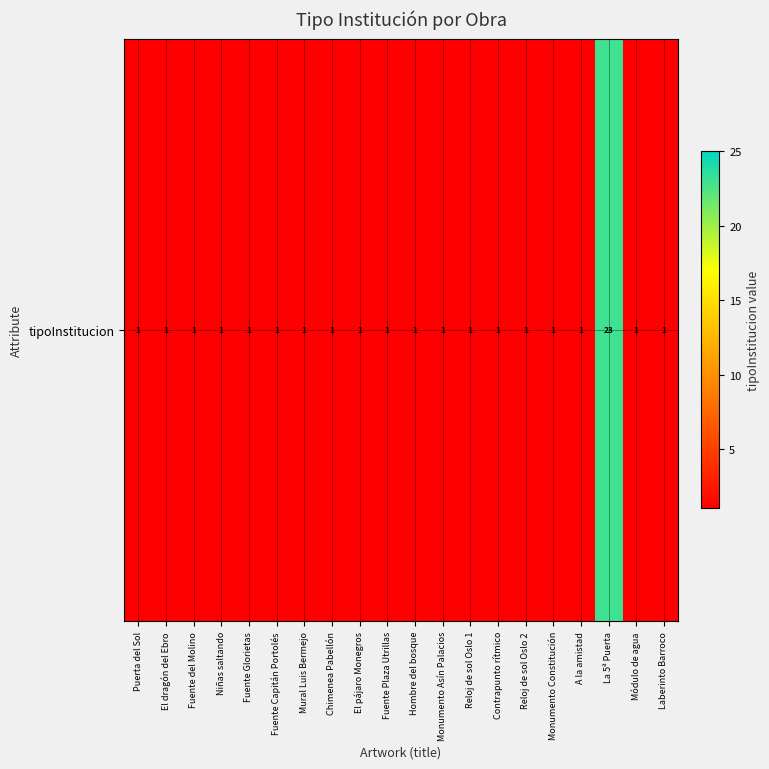

Which category has the lowest value across all series?

Puerta del Sol